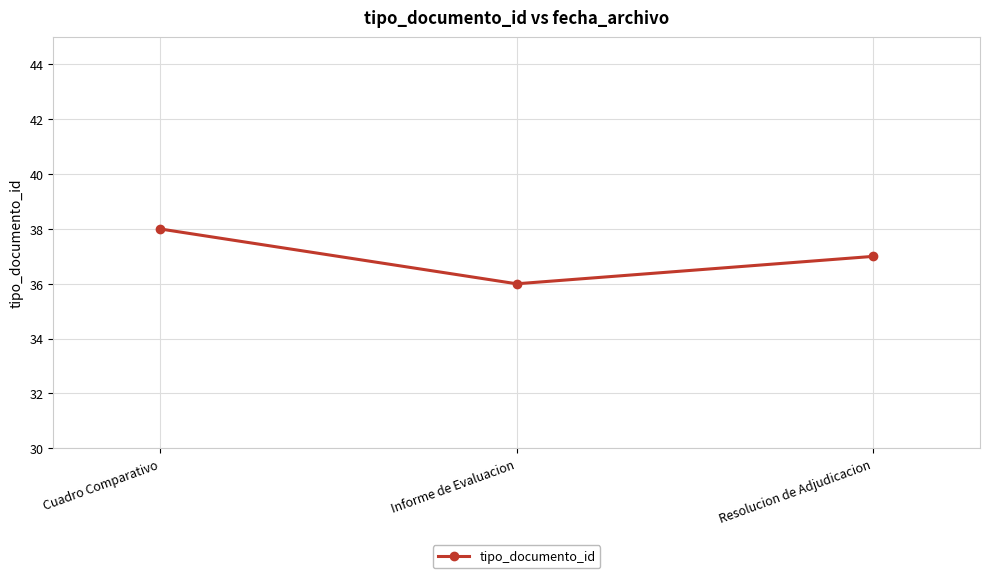

What is the label of the 2nd point from the right?

Informe de Evaluacion